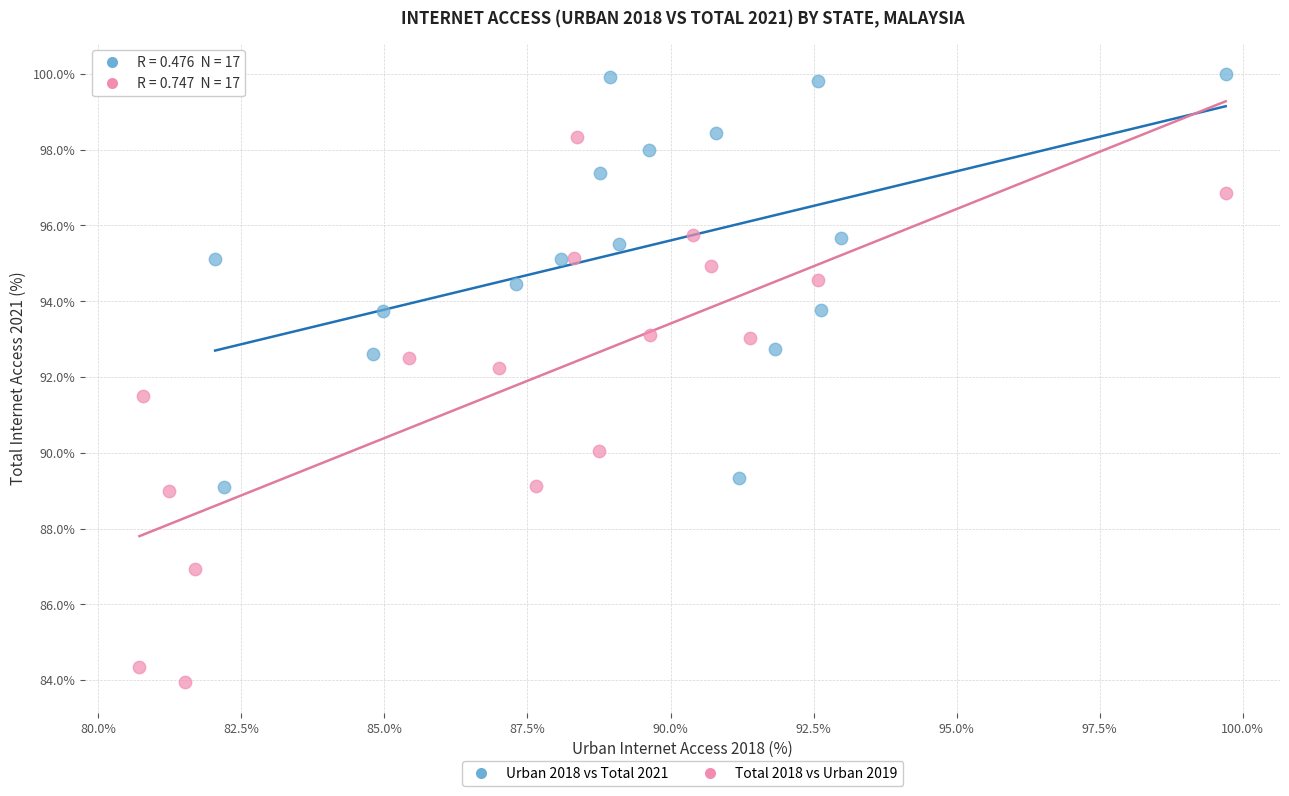

Which series has the widest spread of Y values?

Total 2018 vs Urban 2019